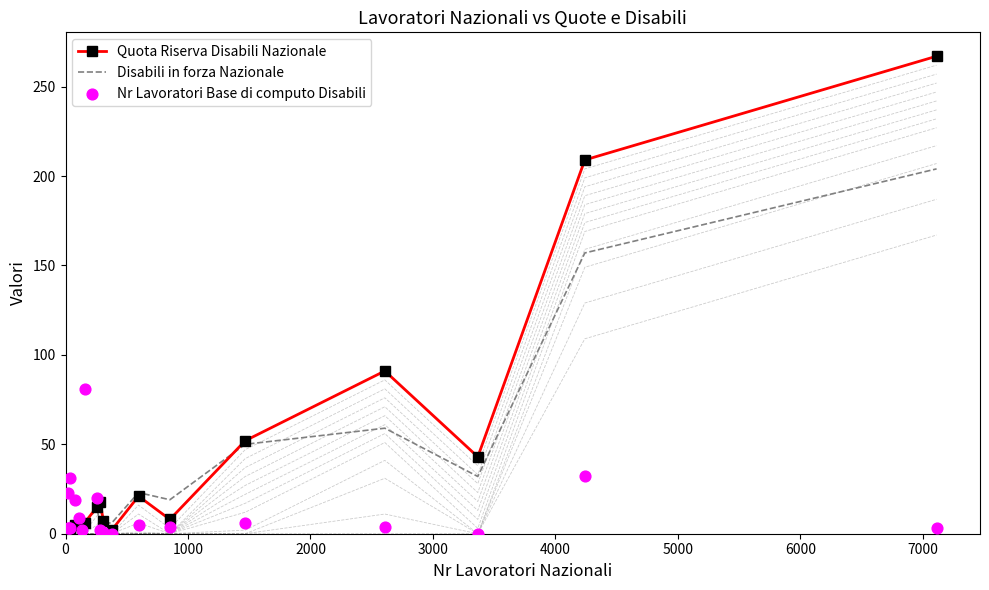

Which series reaches the maximum Y coordinate?

Quota Riserva Disabili Nazionale